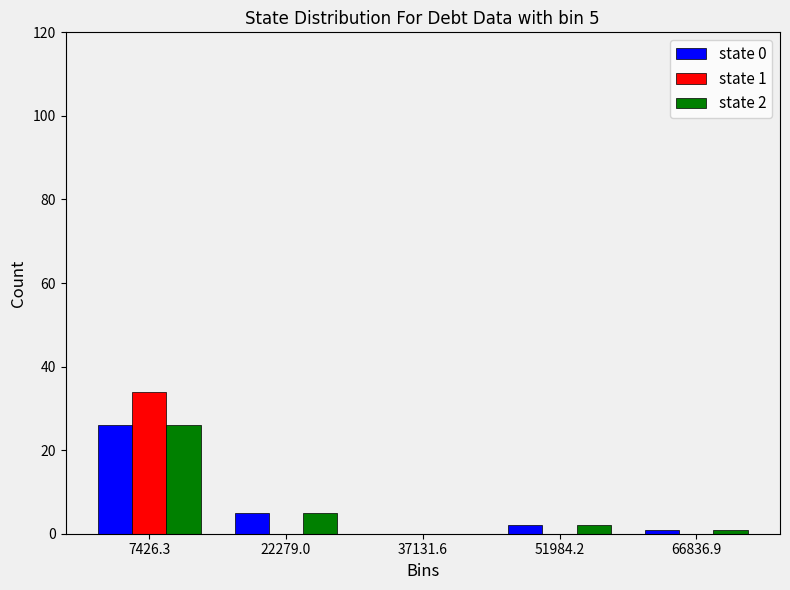

In the state 0 series, which range on the x-axis has the tallest bar?

0 to 14000